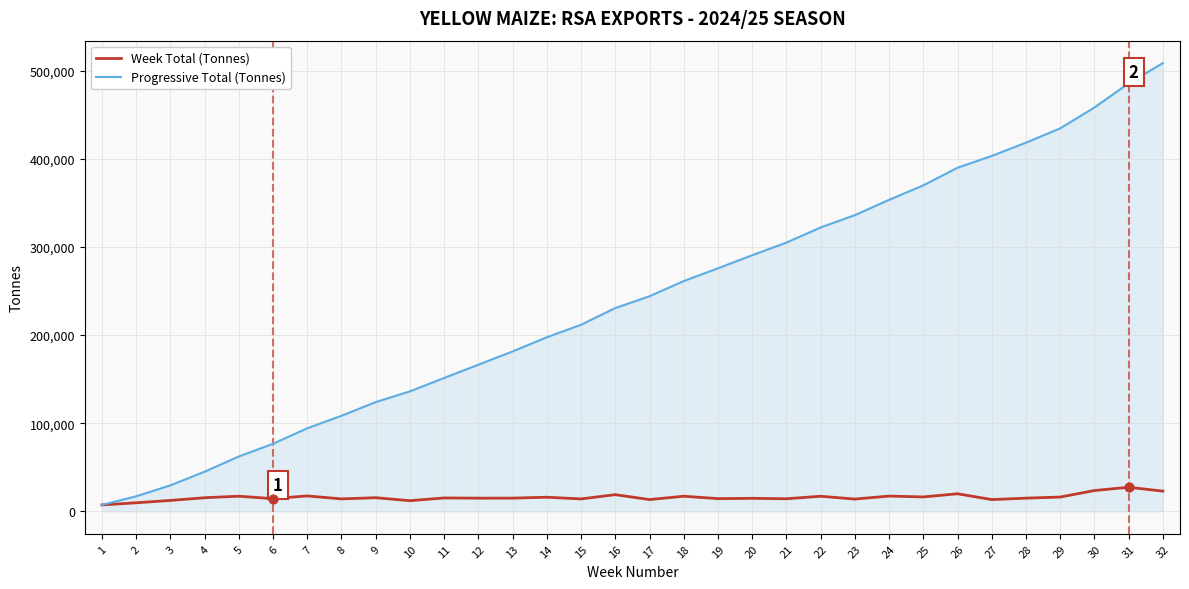

Which series changed the most between 12 and 25?

Progressive Total (Tonnes)